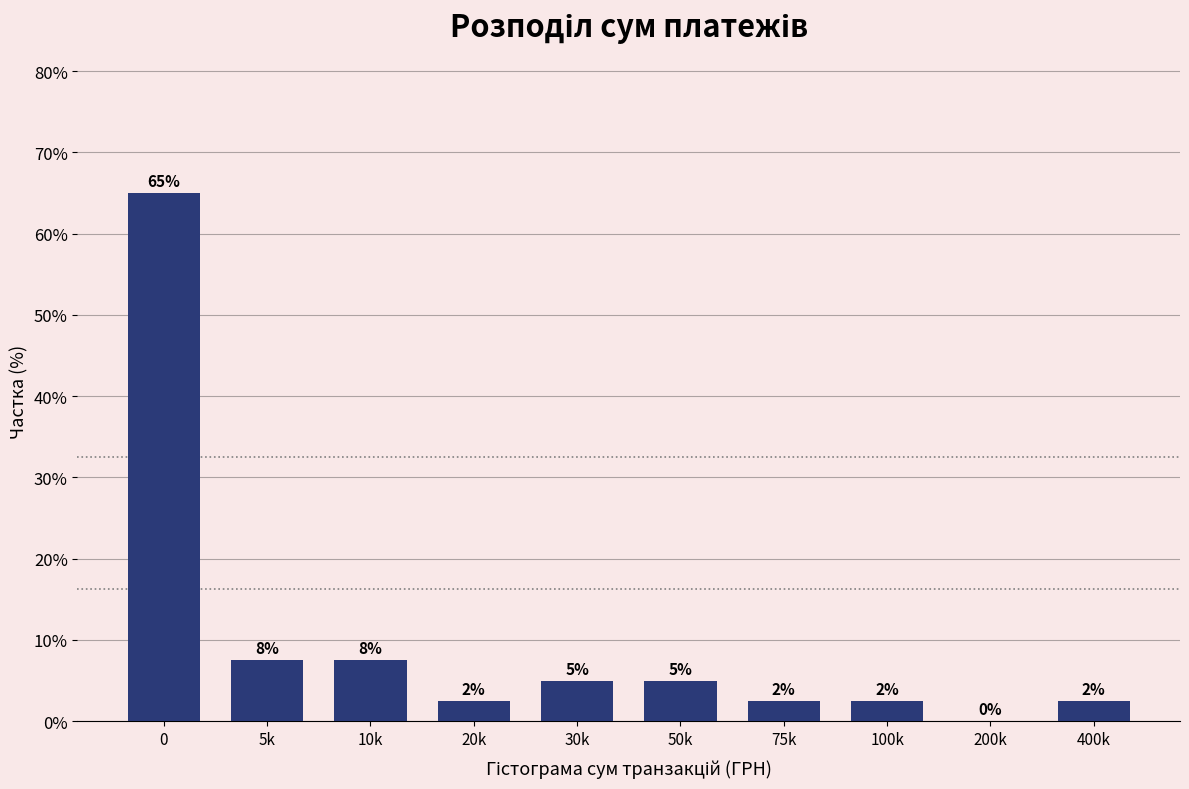

Are the bars horizontal?

No